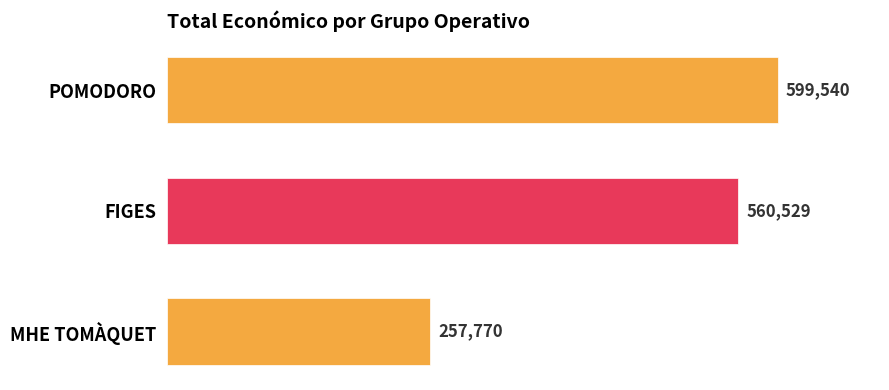

What is the maximum value shown in the chart?

599540